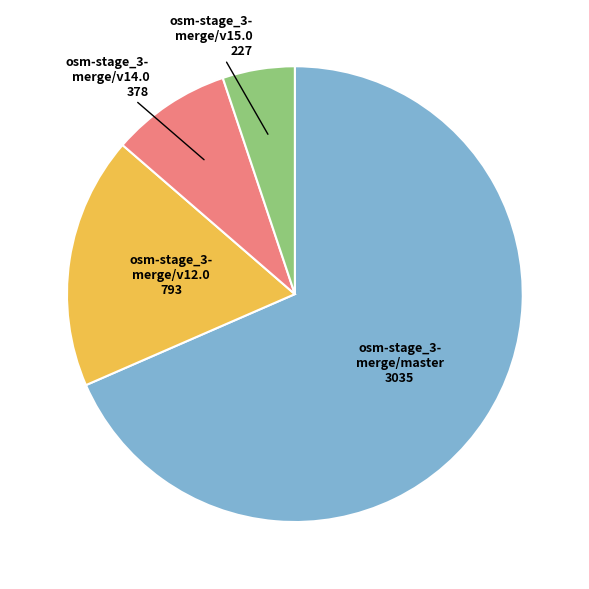

Is there any slice that represents more than half of the pie?

Yes